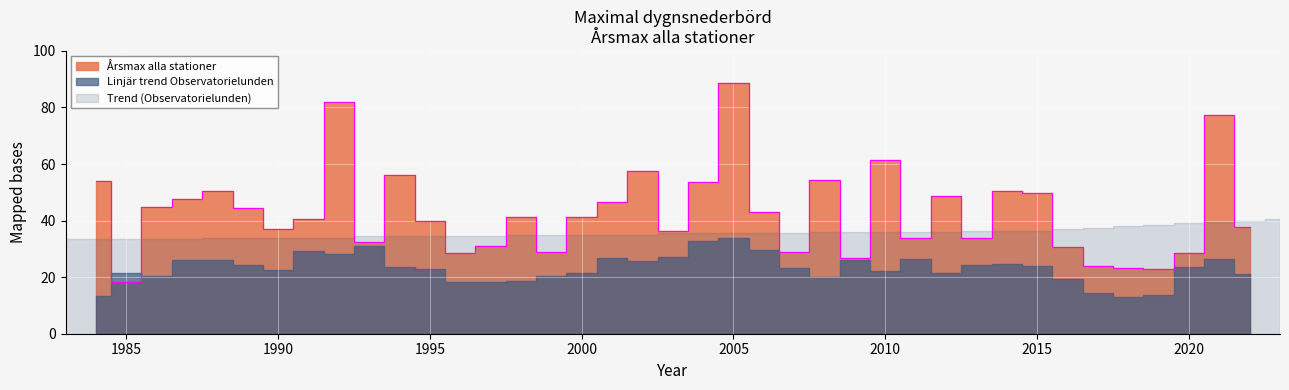

Is it true that the value at 19 is 17.3?

False